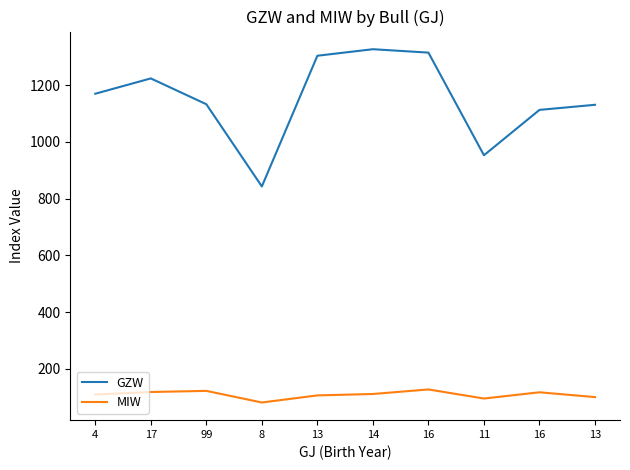

What is the value of the GZW point at the 7th from the left?

1315